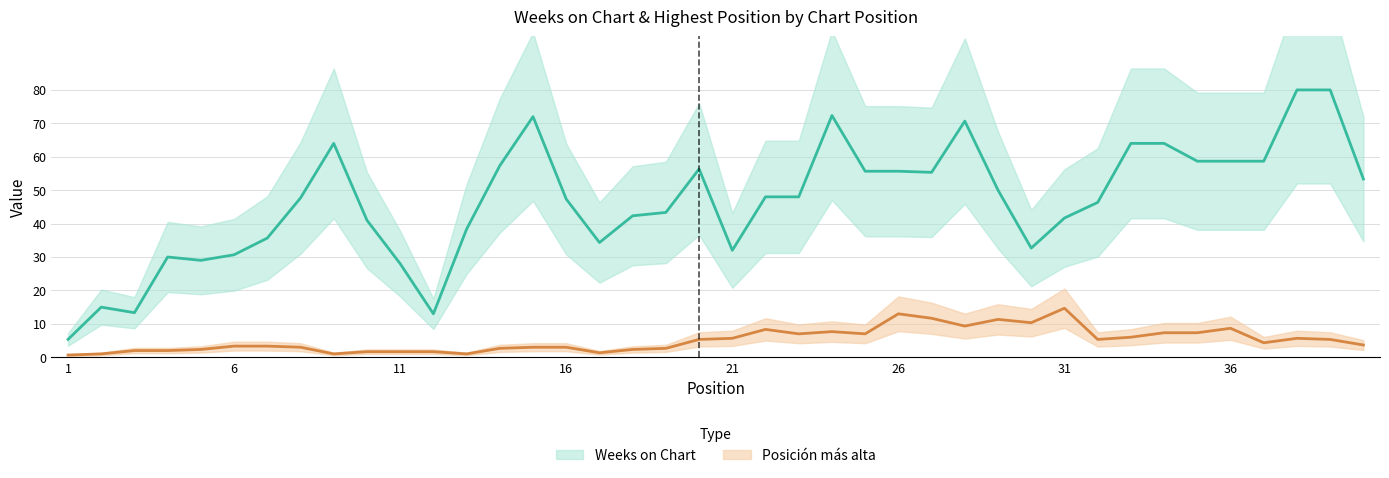

What is the greatest value displayed?

80